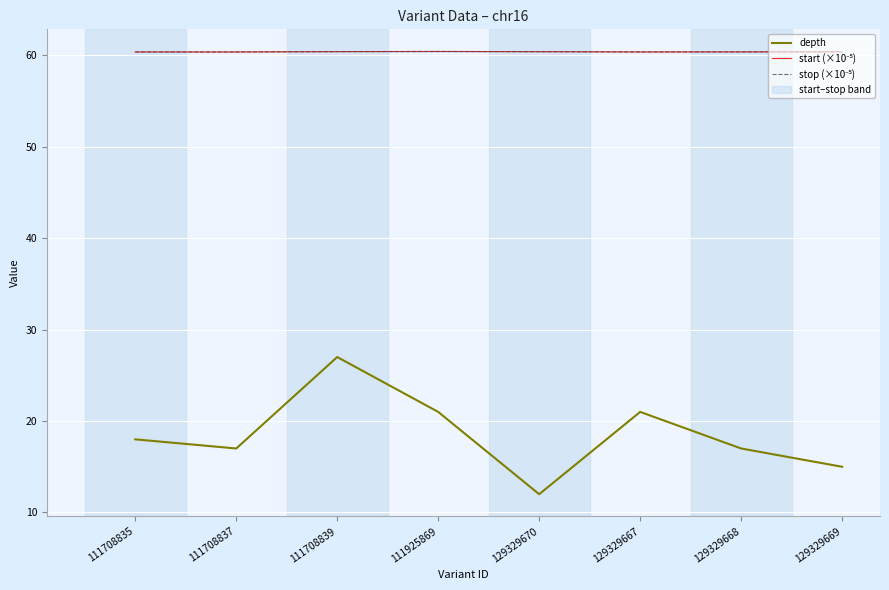

Which series changed the most between 129329667 and 129329668?

depth